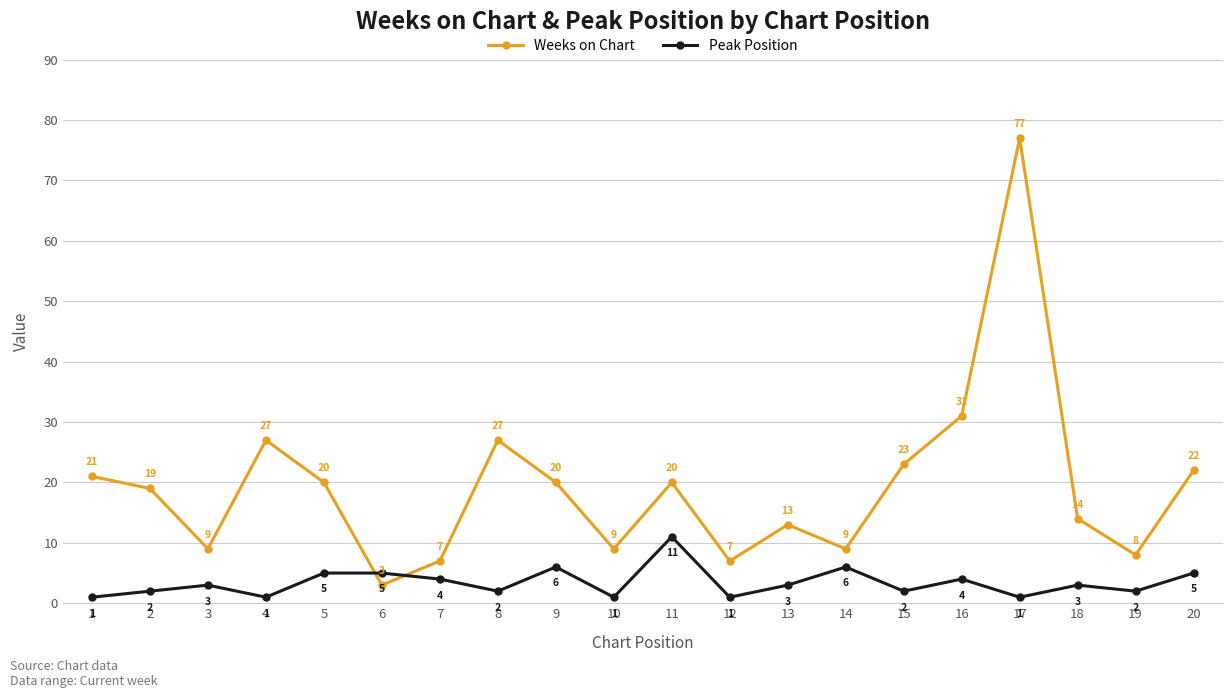

Between 3 and 17, which series saw the biggest shift?

Weeks on Chart